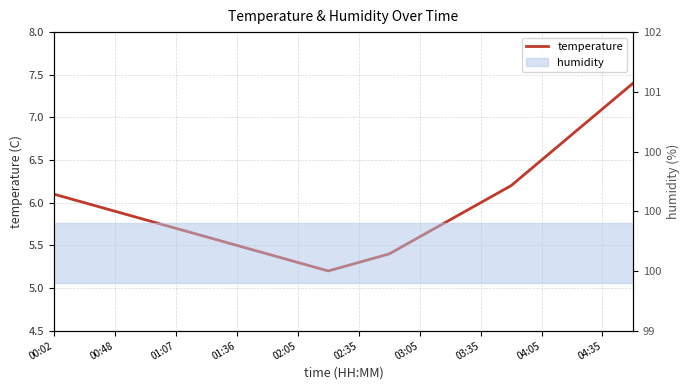

What is the difference between the second highest and minimum values?

1.9